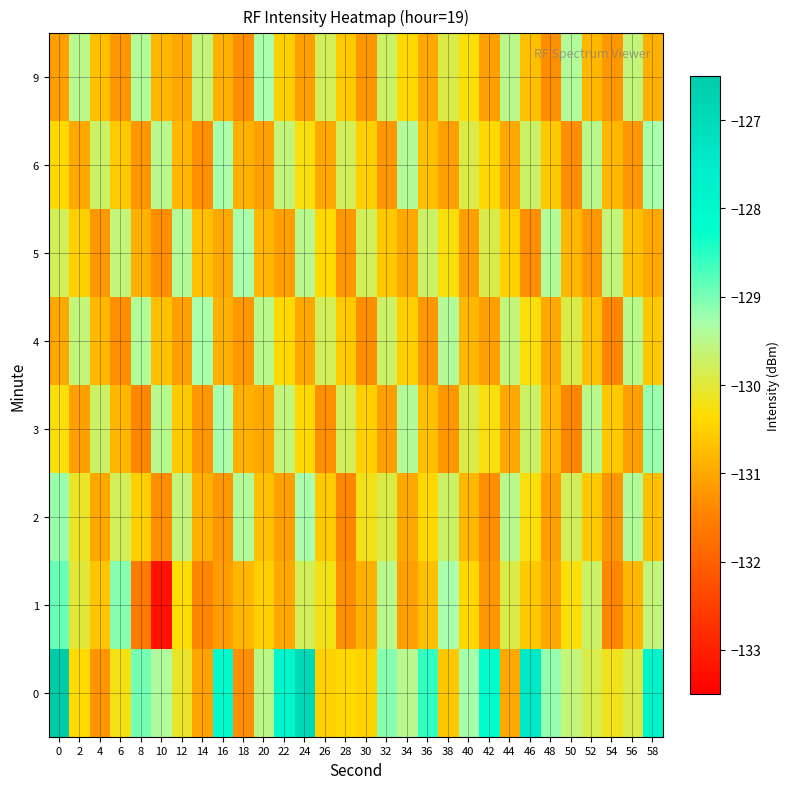

At which category does the chart reach its minimum across all series?

10